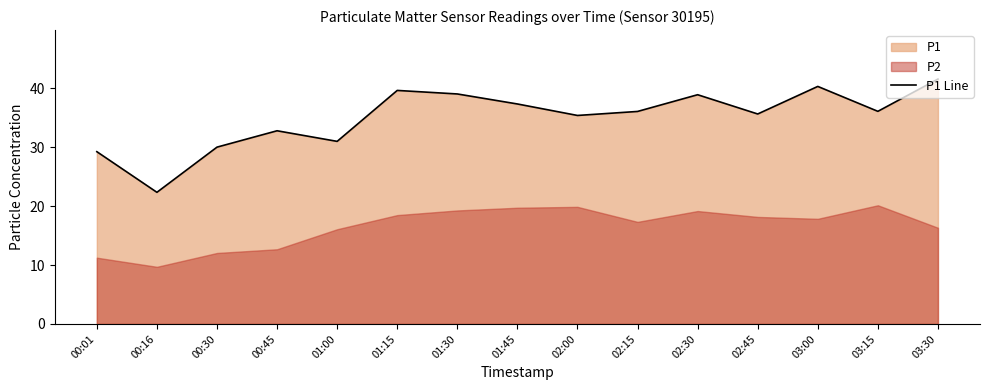

What is the value of the 11th point from the left?

38.9